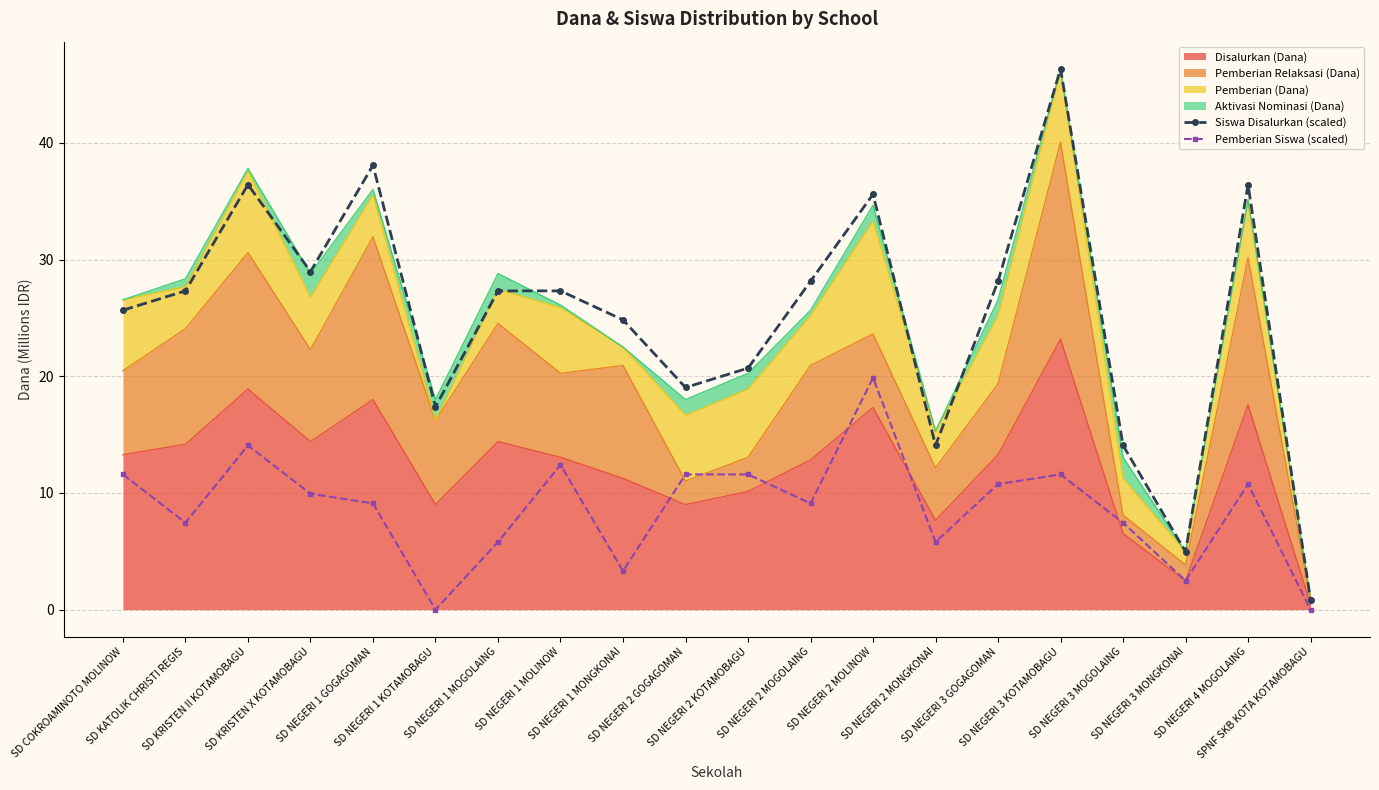

Which series changed the most between SD NEGERI 1 MOLINOW and SD NEGERI 3 MONGKONAI?

Siswa Disalurkan (scaled)